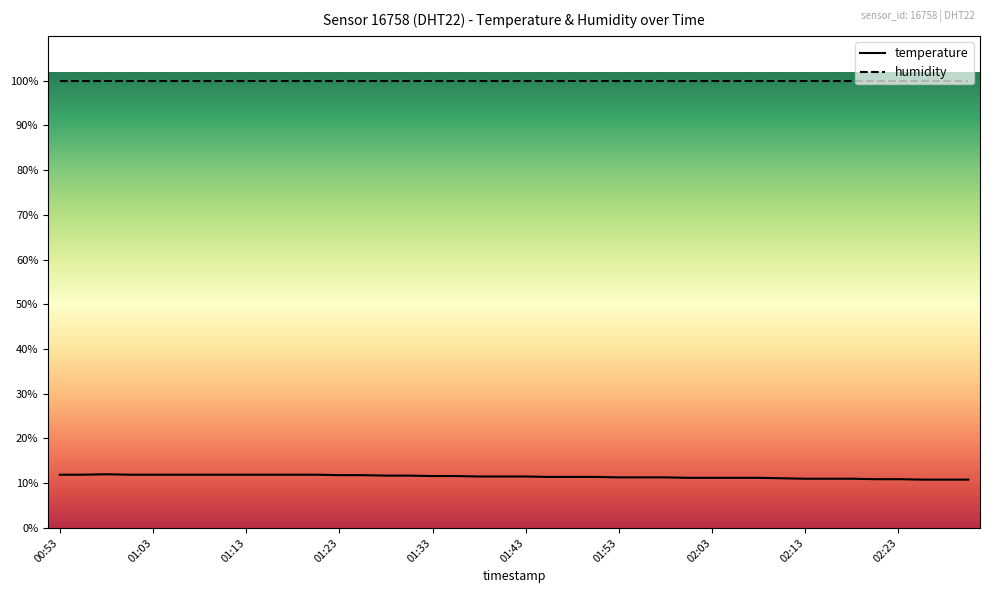

Which series has the largest total across all categories?

humidity